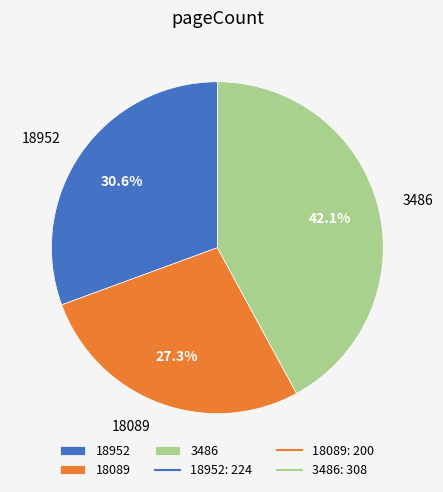

Do 18089 and 3486 together represent more than half of the pie?

Yes